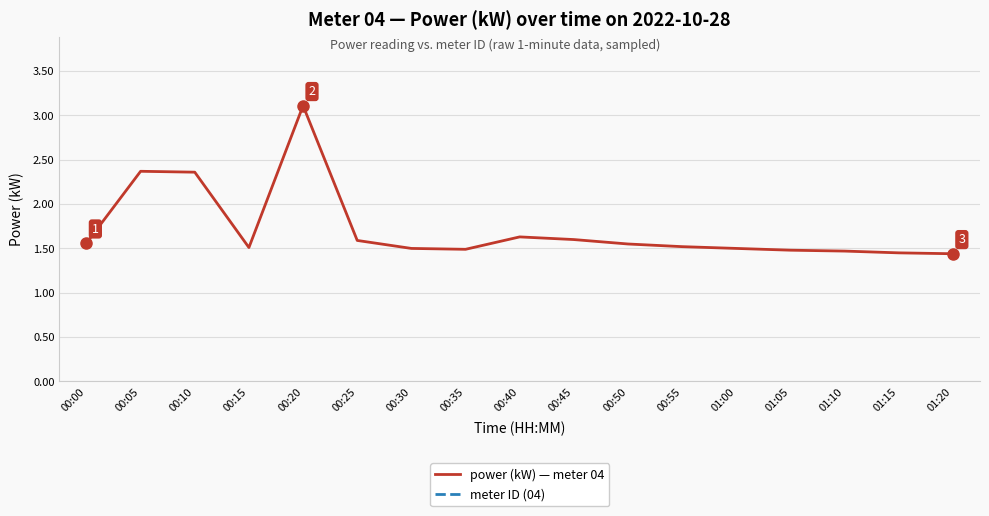

Reading left to right, what are all the values shown in this chart?

power (kW) — meter 04: 00:00=1.6	00:05=2.4	00:10=2.4	00:15=1.5	00:20=3.1	00:25=1.6	00:30=1.5	00:35=1.5	00:40=1.6	00:45=1.6	00:50=1.6	00:55=1.5	01:00=1.5	01:05=1.5	01:10=1.5	01:15=1.4	01:20=1.4
meter ID (04): 00:00=4.0	00:05=4.0	00:10=4.0	00:15=4.0	00:20=4.0	00:25=4.0	00:30=4.0	00:35=4.0	00:40=4.0	00:45=4.0	00:50=4.0	00:55=4.0	01:00=4.0	01:05=4.0	01:10=4.0	01:15=4.0	01:20=4.0